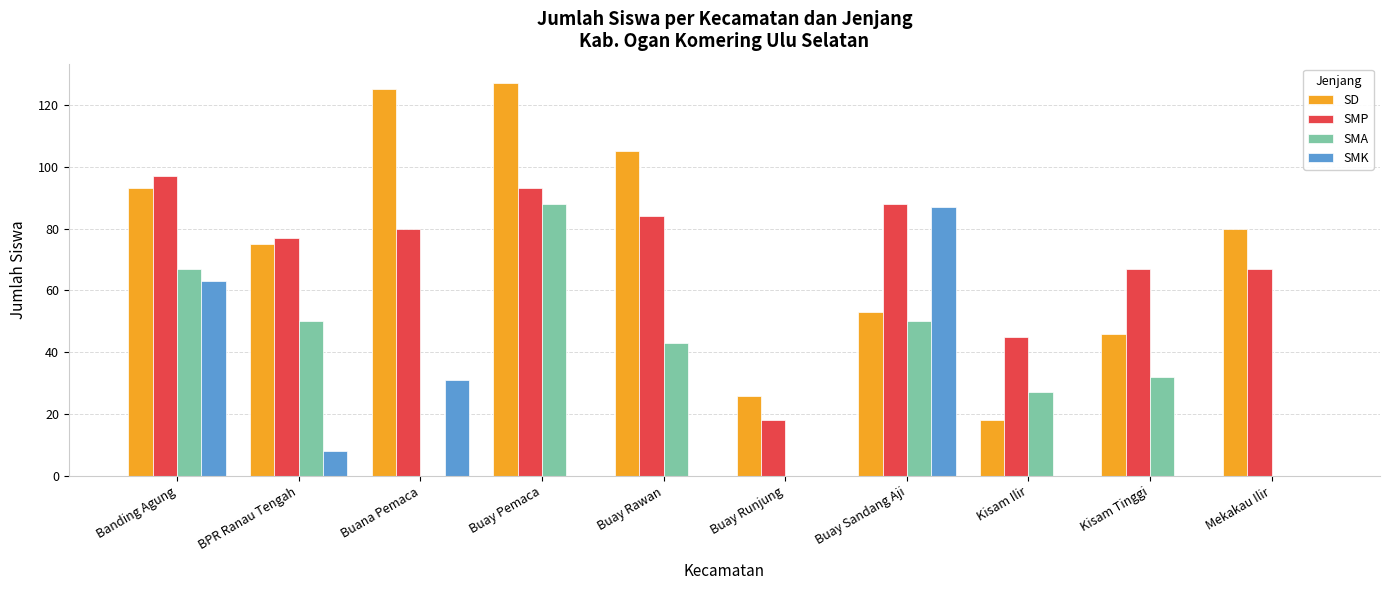

Between BPR Ranau Tengah and Kisam Tinggi, which series saw the biggest shift?

SD